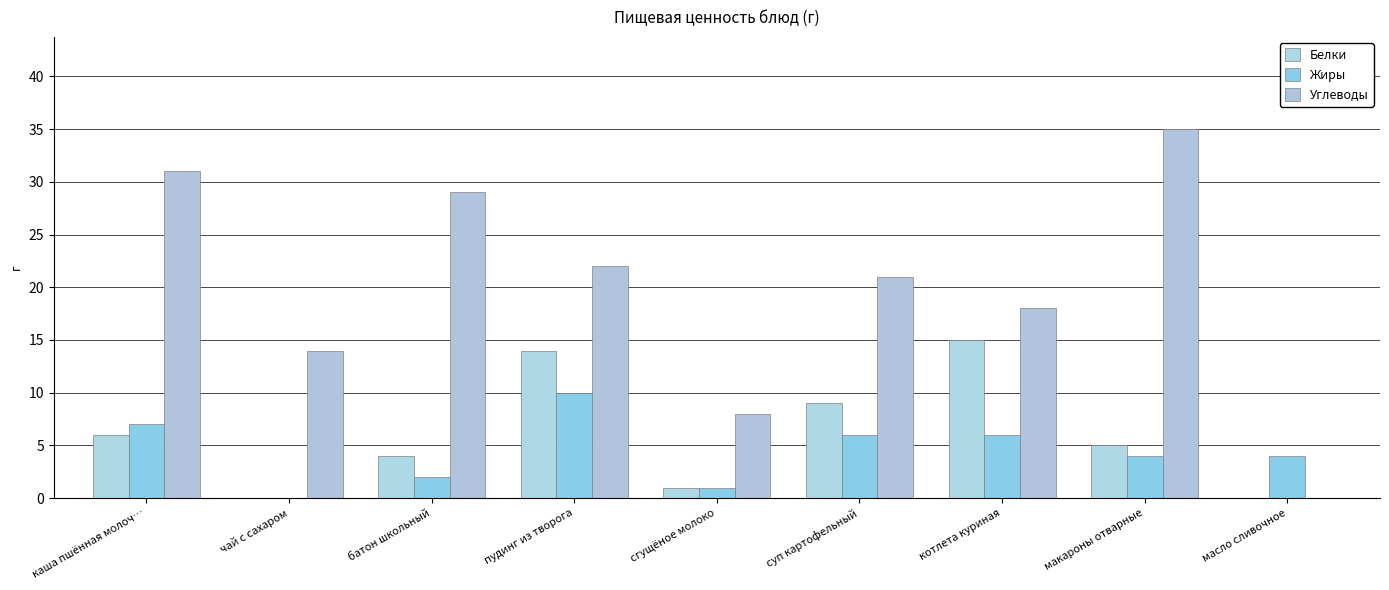

Where does the Жиры series first go above 4?

каша пшённая молоч…